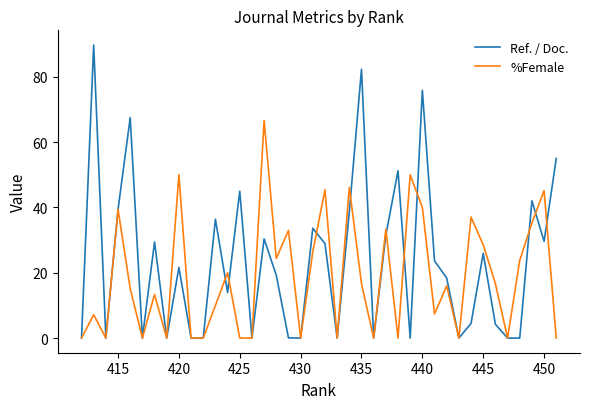

After their last crossing, which series has the higher values: Ref. / Doc. or %Female?

Ref. / Doc.